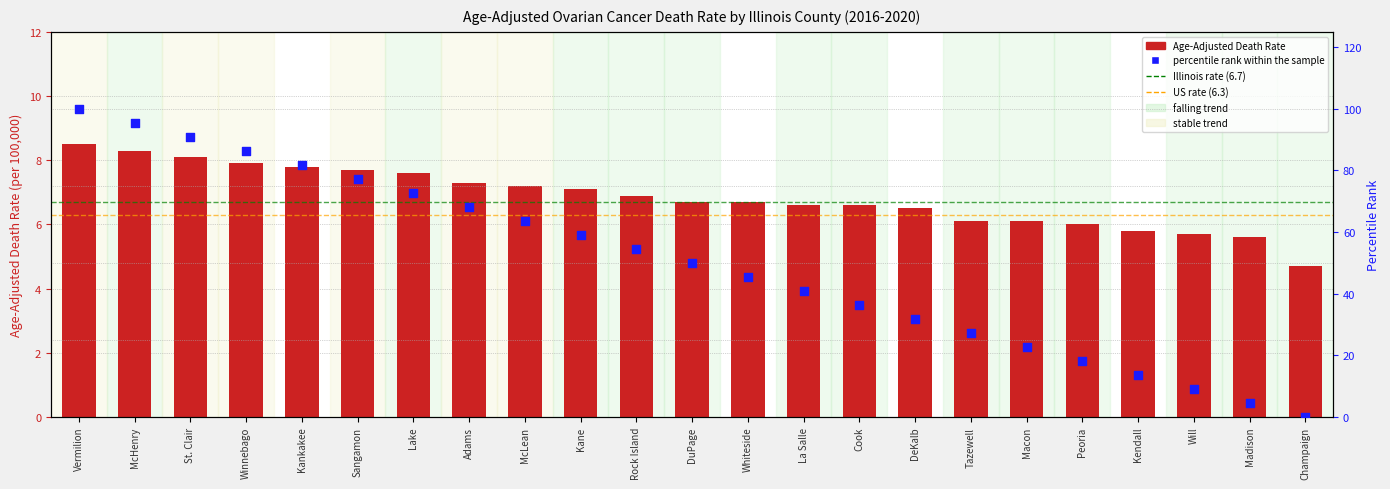

Is the value of percentile rank within the sample at DeKalb greater than the value of Age-Adjusted Death Rate at Adams?

Yes